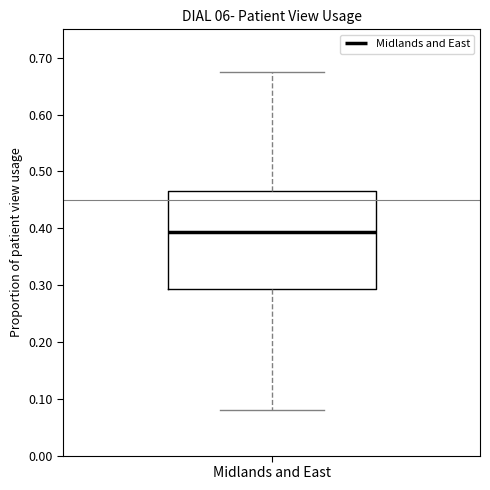

Transcribe this box plot: give where the median line is, the range the box spans, and where the two whiskers end, as read against the y-axis. The values are not printed on the chart, so give them approximately, as read against the axis.

median 0.39, box 0.29 to 0.46, whiskers 0.08 to 0.67